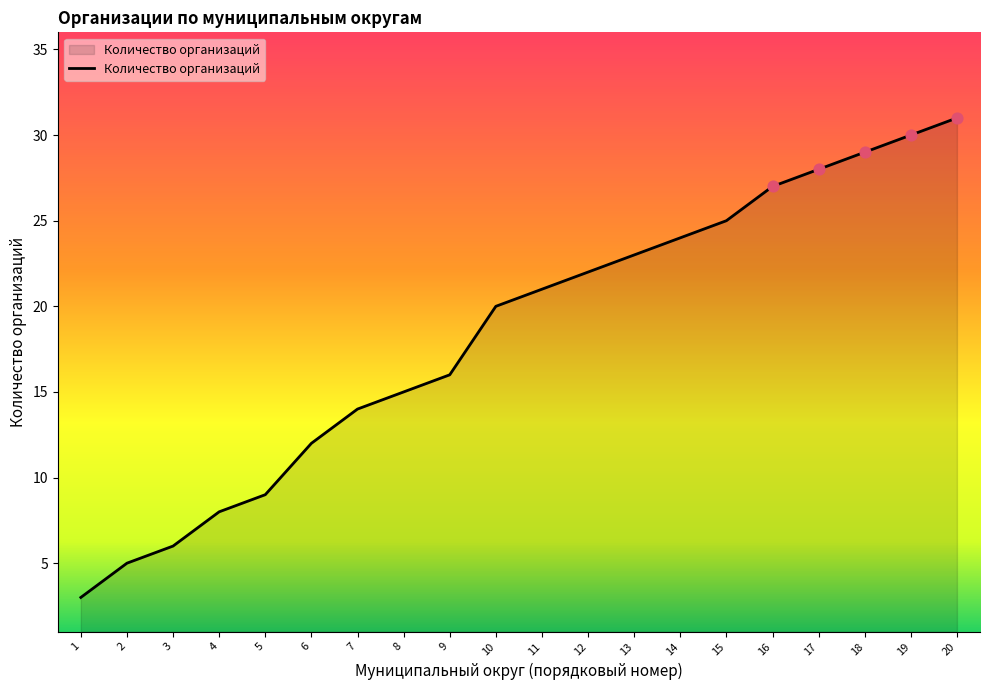

Which has a higher value, 5 or 17?

17